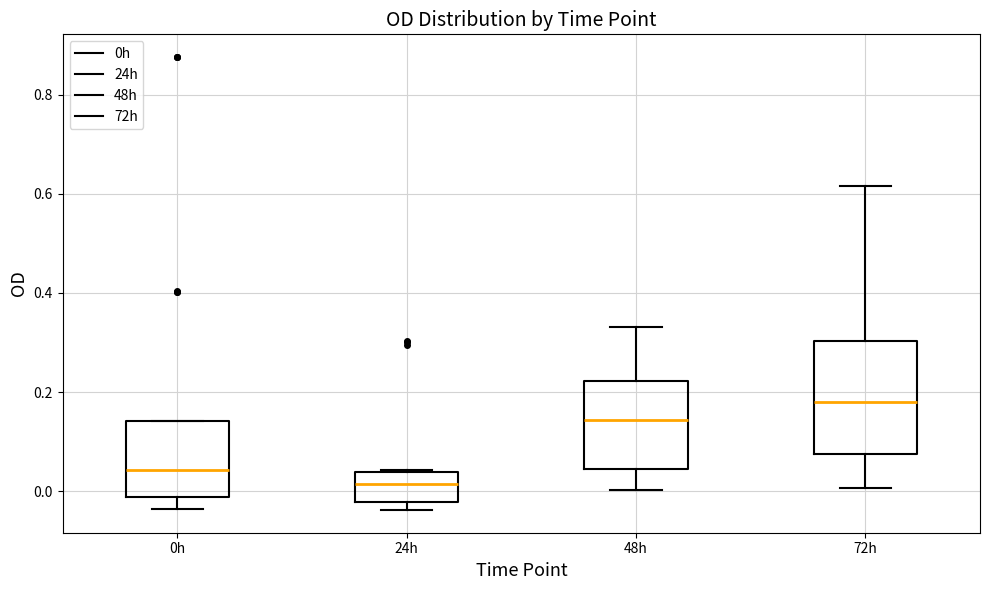

Reading left to right, transcribe this box plot: for each box, give where its median line is, the range the box spans, and where its two whiskers end, as read against the y-axis. The values are not printed on the chart, so give them approximately, as read against the axis.

0h: median 0.04, box -0.02 to 0.14, whiskers -0.04 to 0.14
24h: median 0.02, box -0.02 to 0.04, whiskers -0.04 to 0.04
48h: median 0.14, box 0.04 to 0.22, whiskers 0.00 to 0.34
72h: median 0.18, box 0.08 to 0.30, whiskers 0.00 to 0.62